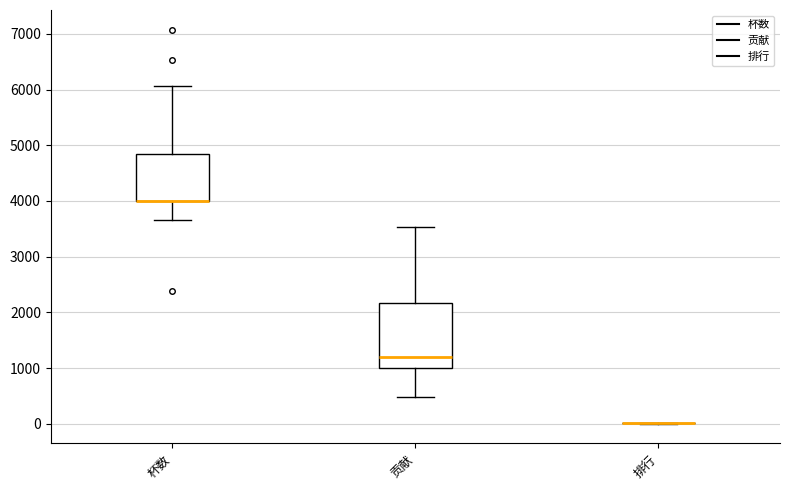

Reading left to right, read every box against the y-axis: the position of its median line, the range the box covers, and the ends of its whiskers. The values are not printed on the chart, so give them approximately, as read against the axis.

杯数: median 4000 (drawn on the box's lower edge), box 4000 to 4800, whiskers 3700 to 6100
贡献: median 1200, box 1000 to 2200, whiskers 500 to 3500
排行: box collapsed to a line at 0, whiskers 0 to 0